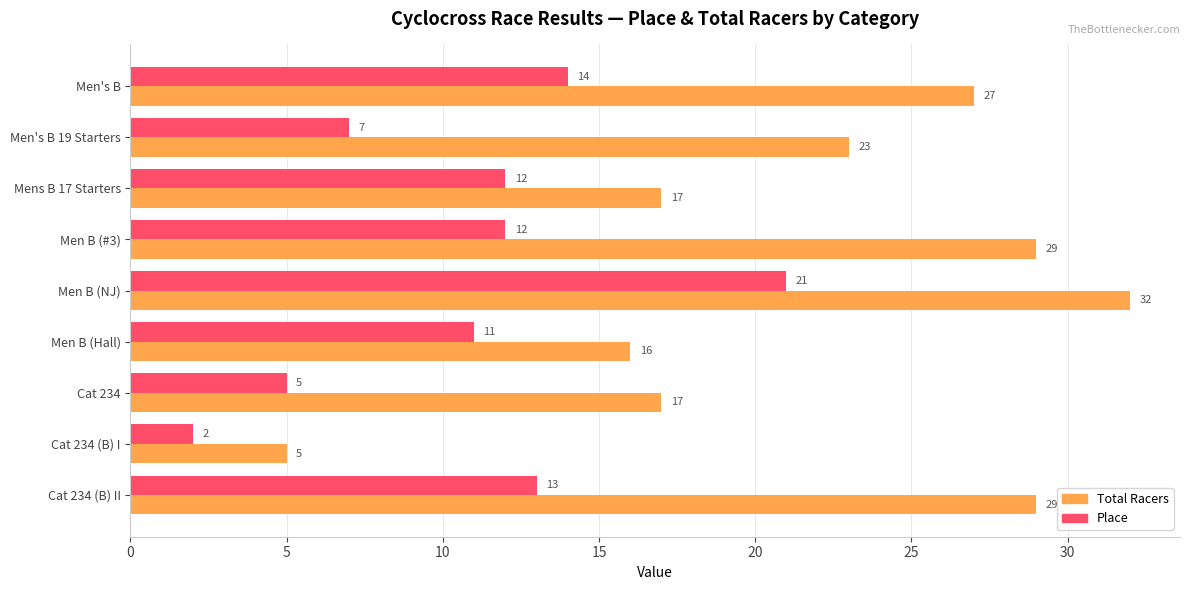

The Total Racers series shows 11 at Men B (#3). True or false?

False